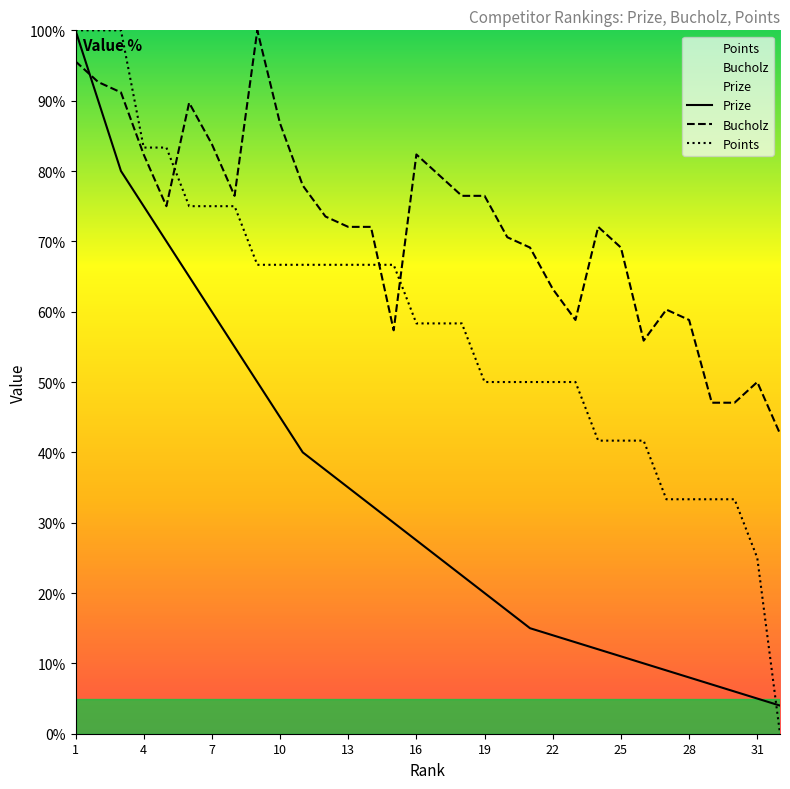

What is the average value of the Prize series?

34.1